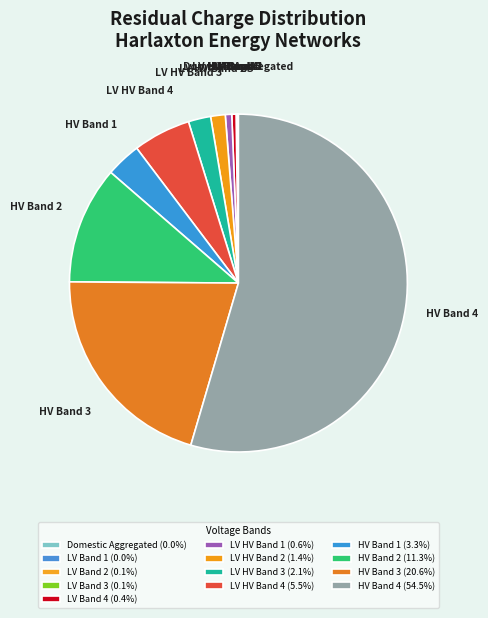

Which has a higher value, LV HV Band 1 or LV HV Band 2?

LV HV Band 2